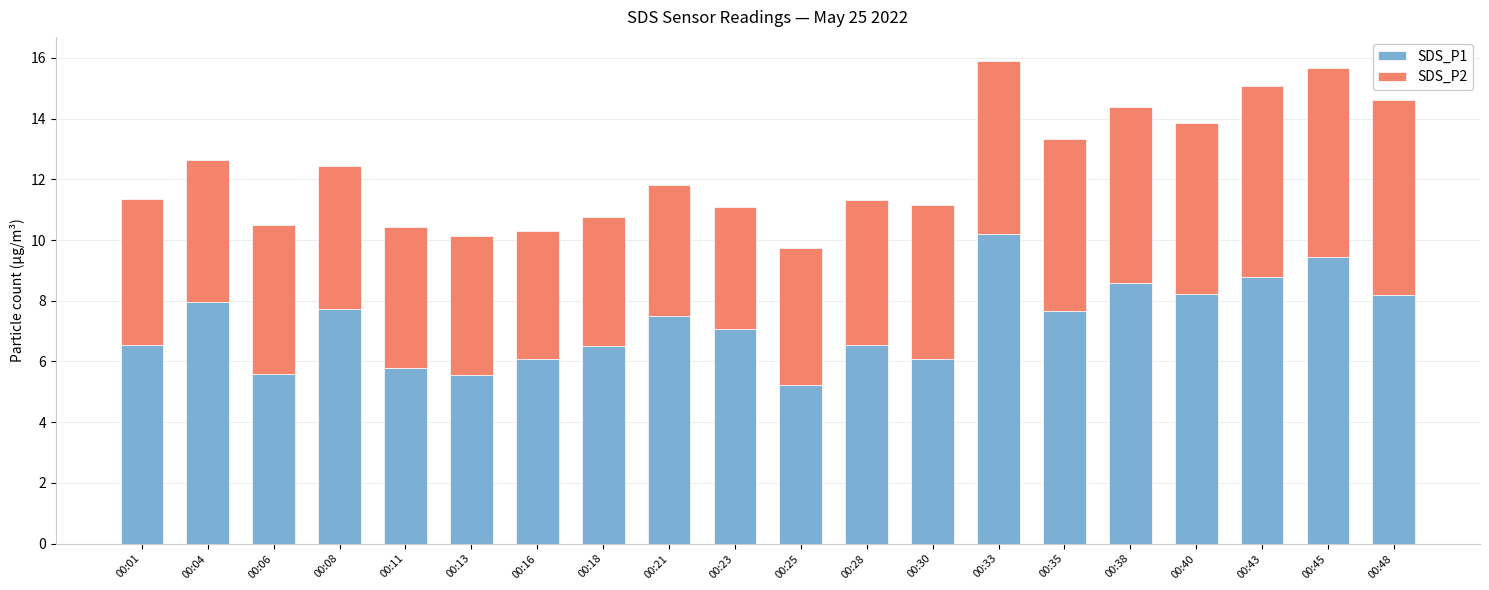

Are the bars grouped side by side (vs. stacked)?

No